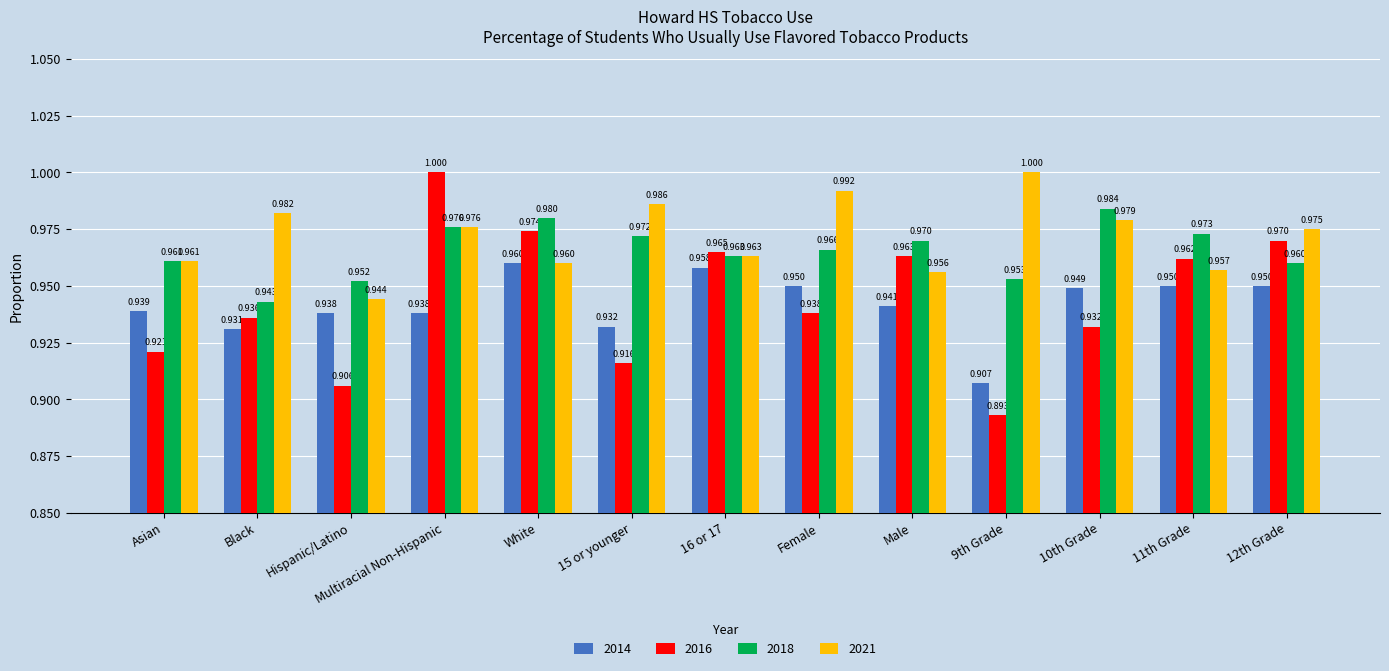

Count the 2014 values in the range 0 to 1.

13